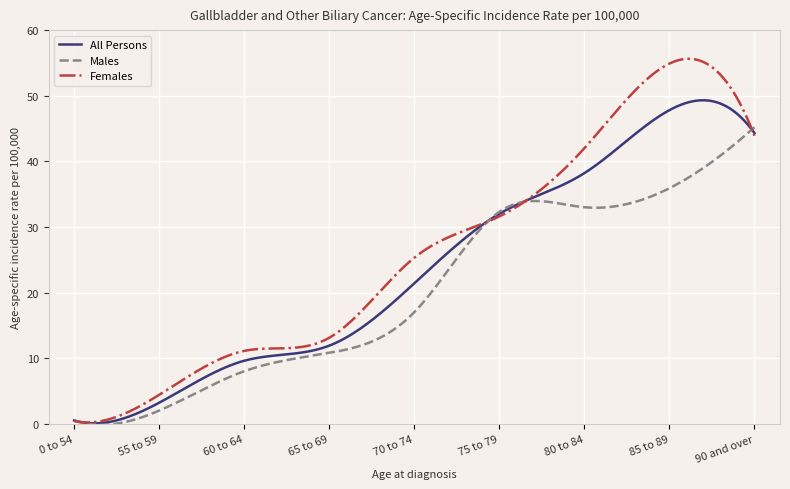

Does the chart have visible grid lines?

Yes